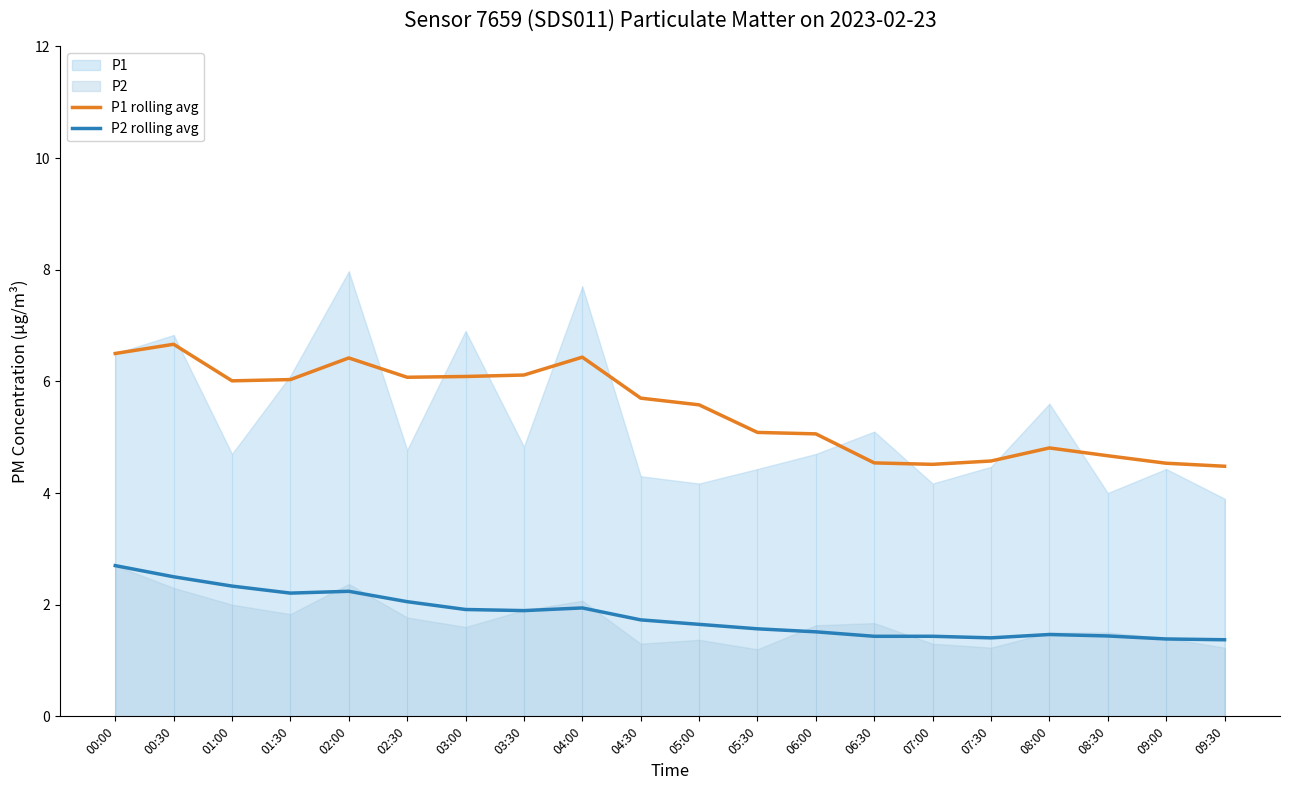

Is the value of P1 rolling avg at 09:30 greater than the value of P2 rolling avg at 06:30?

Yes